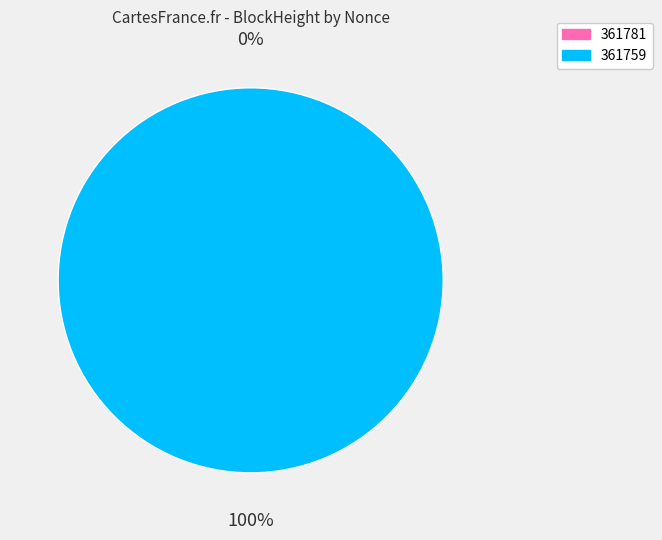

How many slices are in this pie chart?

2